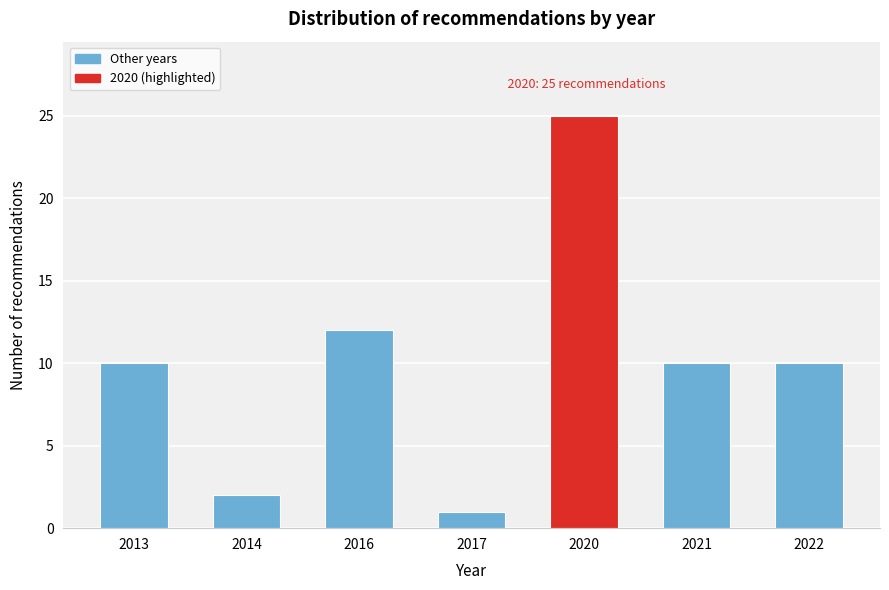

Reading left to right, what are all the values shown in this chart?

2013=10	2014=2	2016=12	2017=1	2020=25	2021=10	2022=10